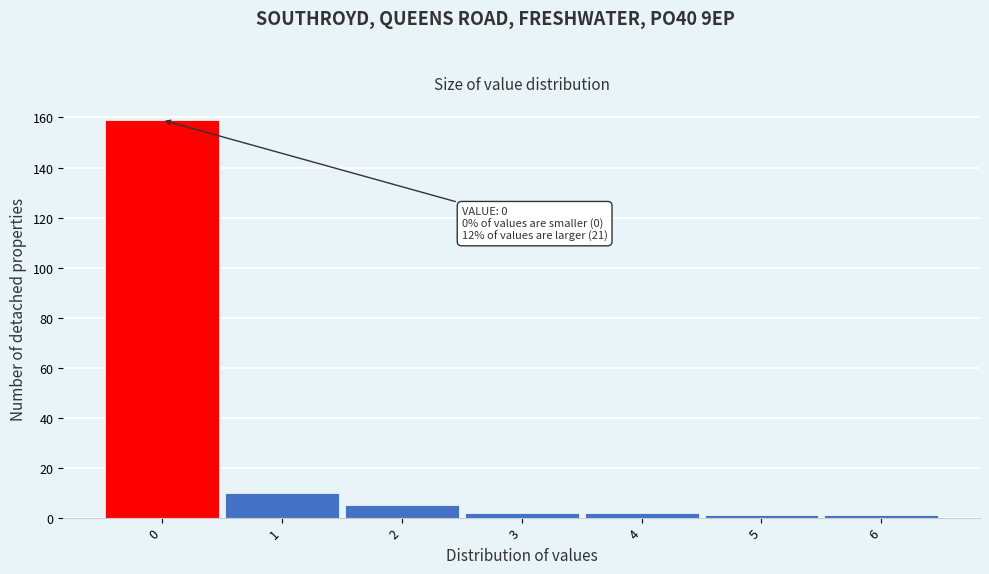

Over which range of the x-axis is the bar tallest?

-0.5 to 0.5